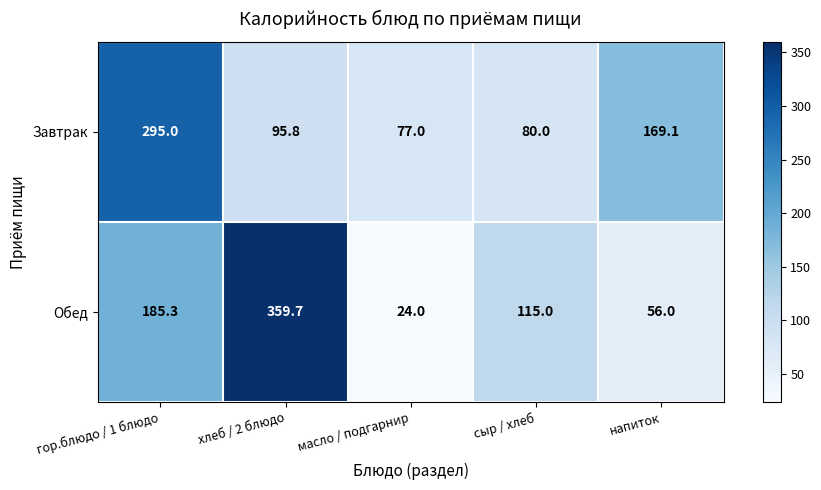

At how many categories does at least one series exceed 85?

4